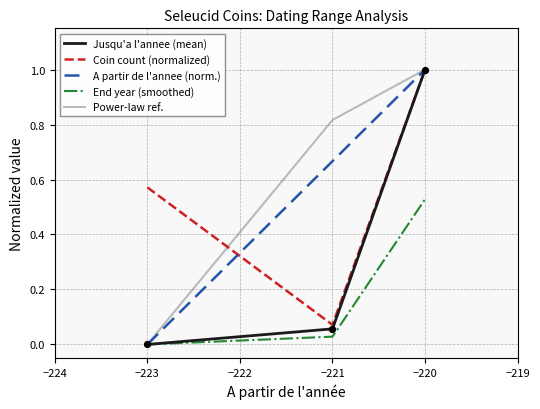

Which series has the largest total across all categories?

Power-law ref.